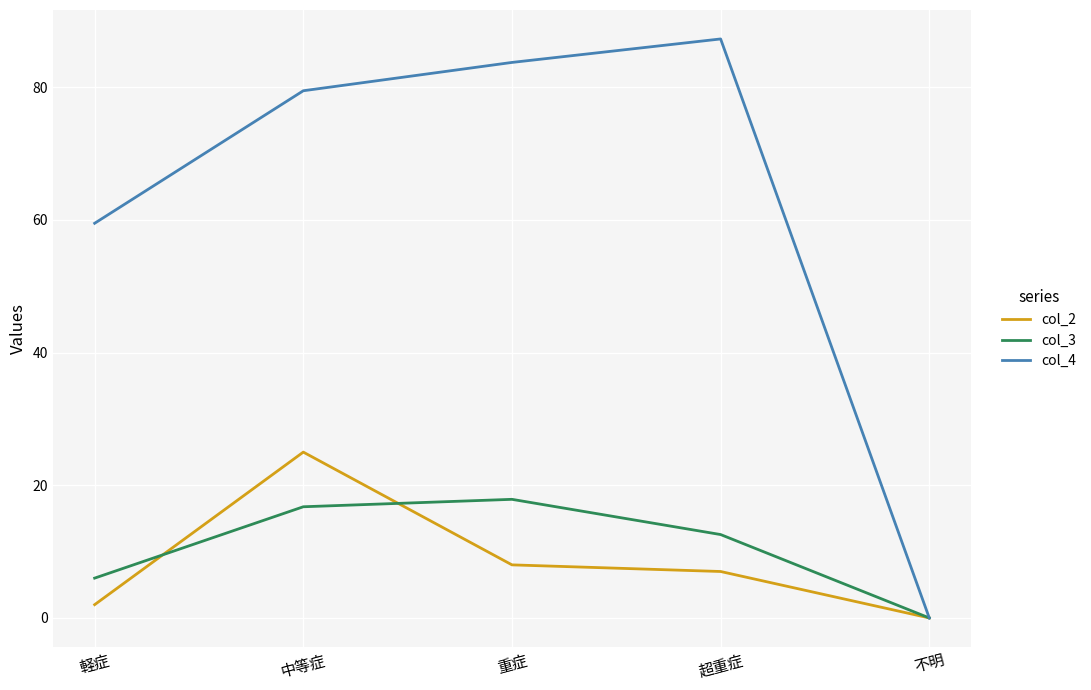

What is the difference between the maximum and minimum values in the col_4 series?

87.3